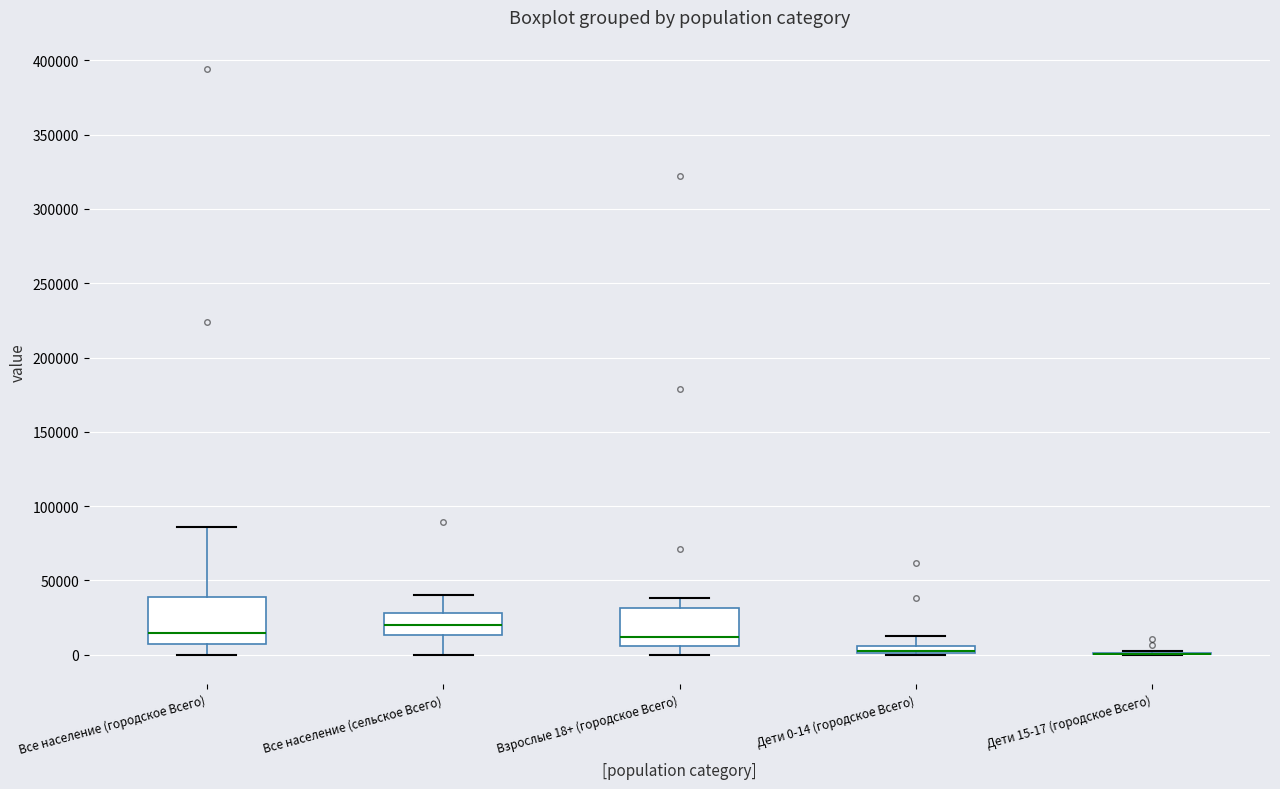

Where is the lower edge of the box for Все население (городское Всего) on the y-axis? The values are not printed on the chart, so give them approximately, as read against the axis.

10000